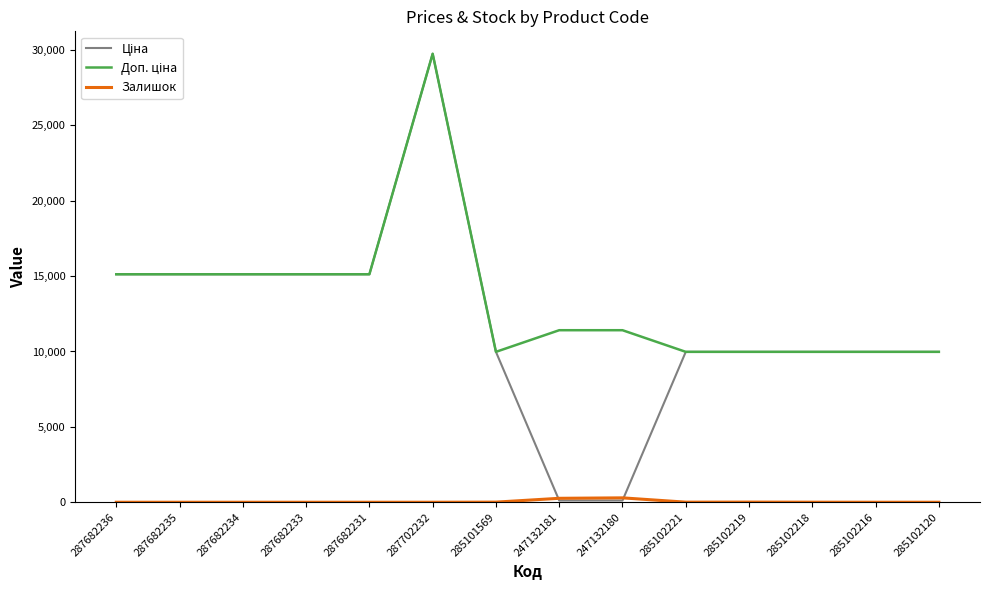

What is the total value across all series at 287682236?

30240.0